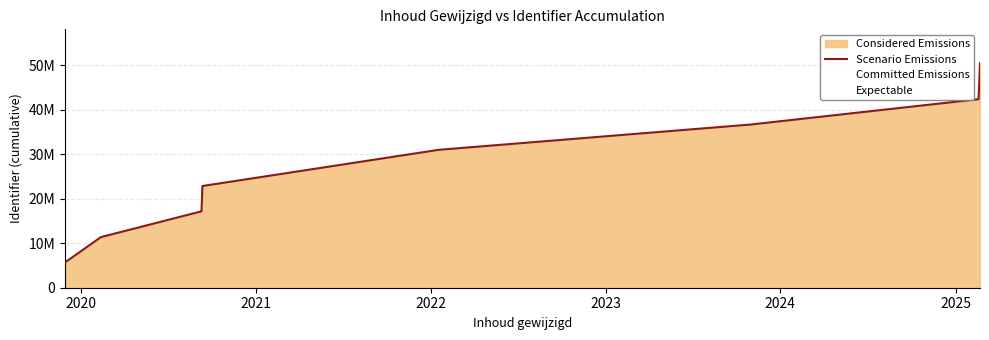

Is it true that the value at 2025 is 42390935?

True